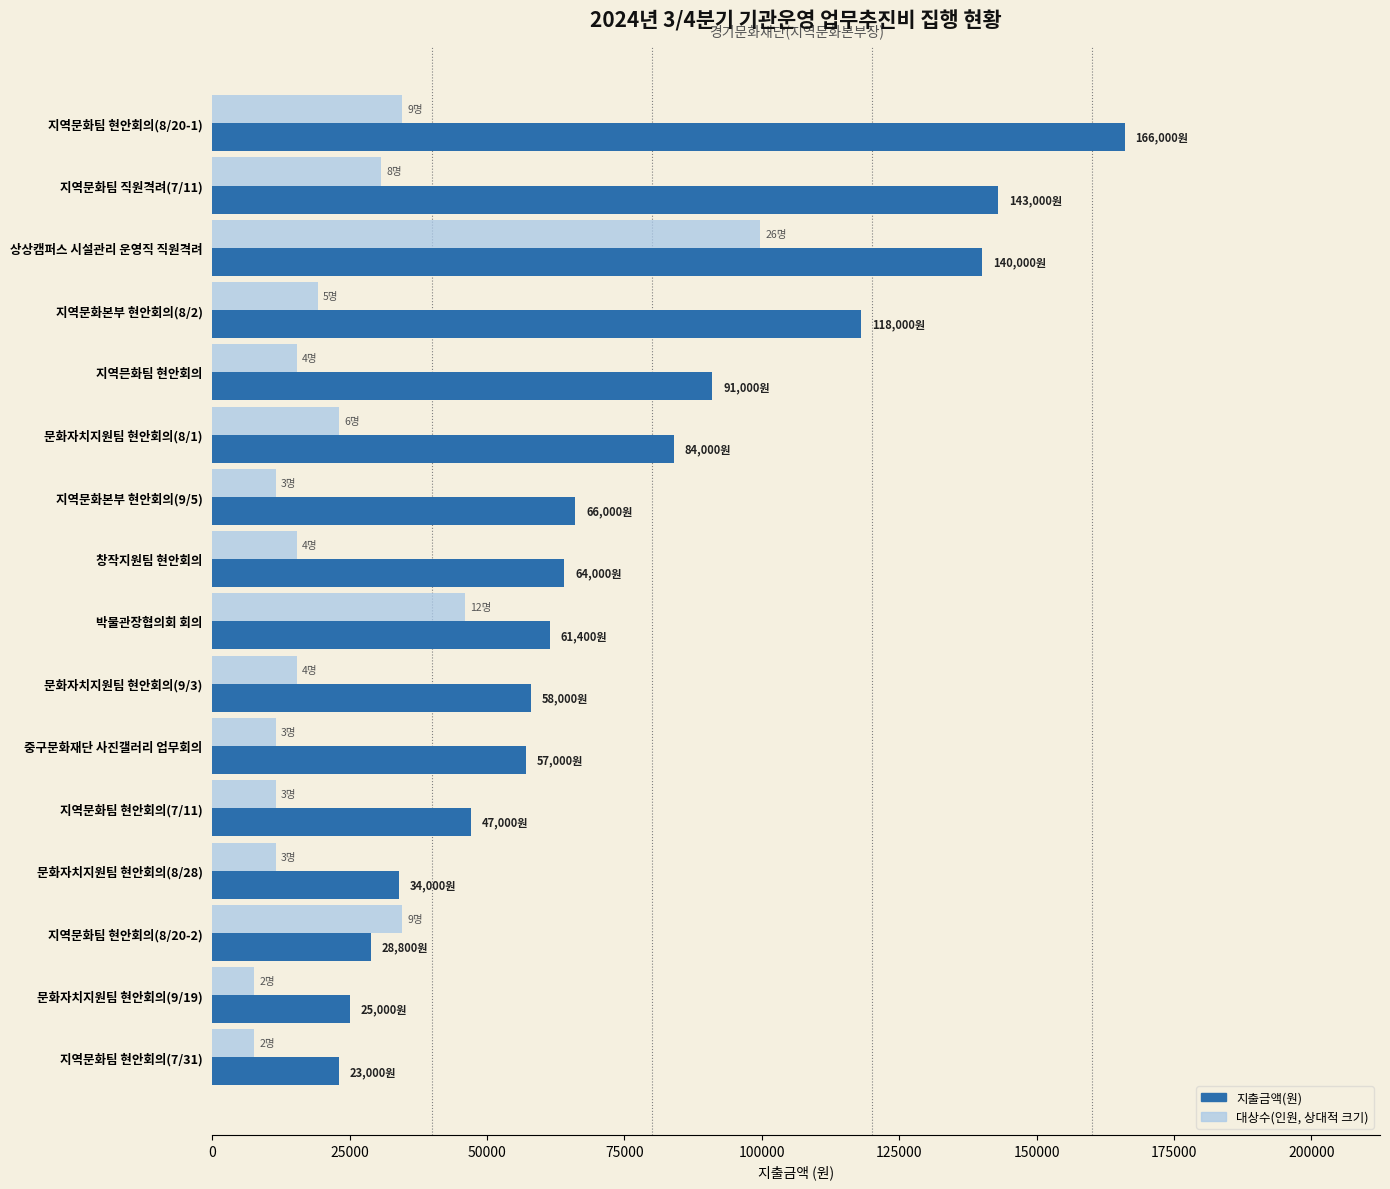

What is the average value of the 지출금액(원) series?

75387.5